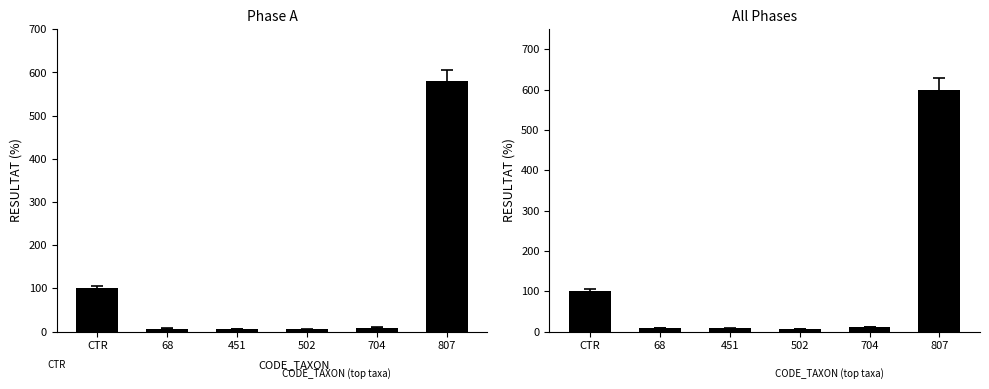

How many bars are there in total?

6